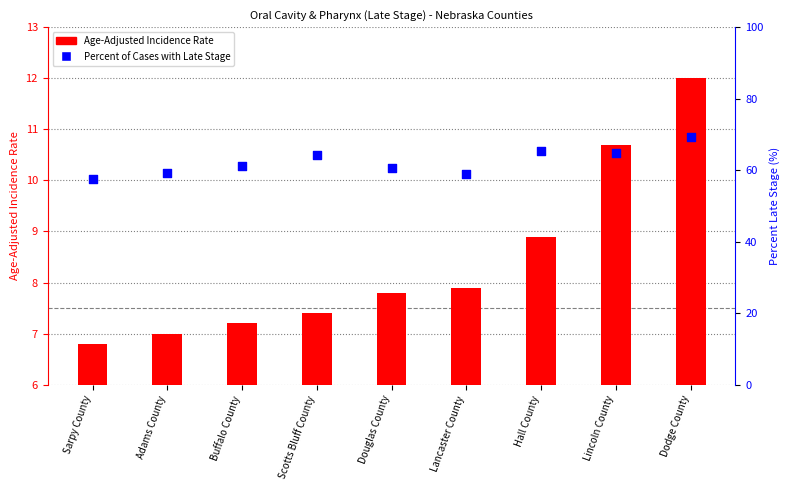

Which series has the widest spread of Y values?

Percent of Cases with Late Stage